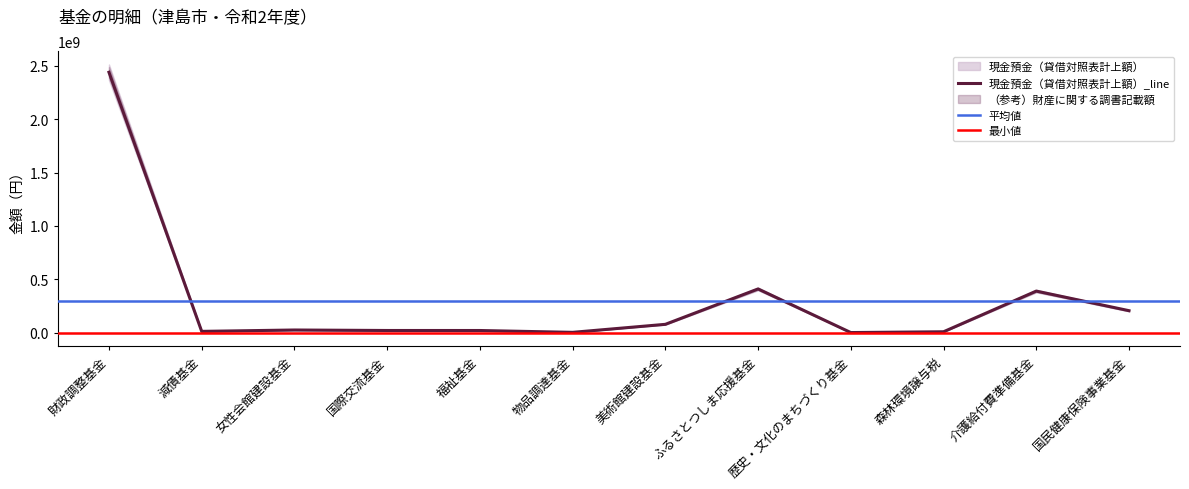

What is the change in value from 女性会館建設基金 to 森林環境譲与税?

-16519601